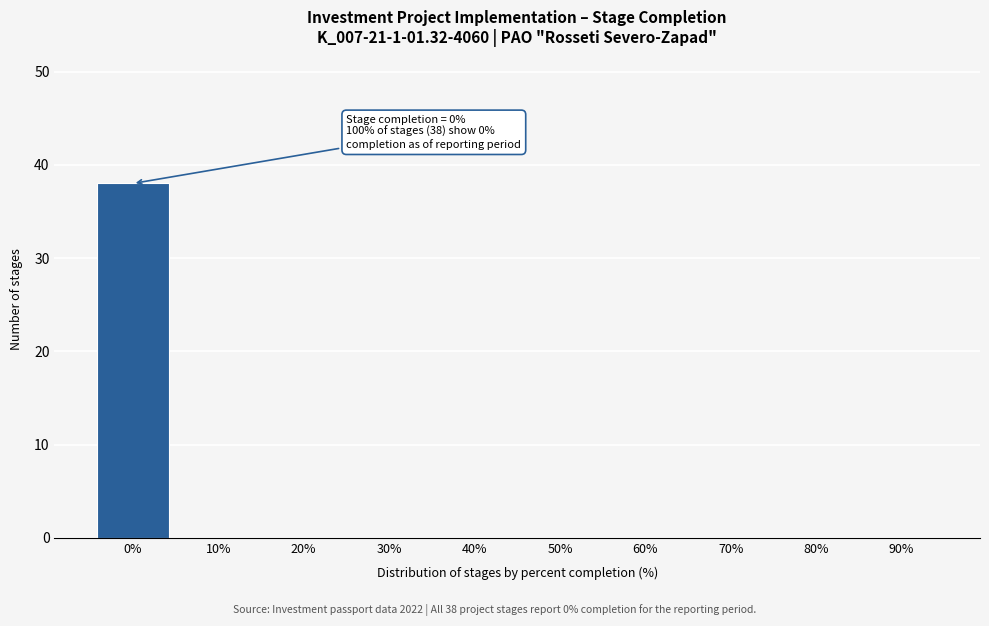

Reading left to right, extract all data points from this chart.

0%=38	10%=0	20%=0	30%=0	40%=0	50%=0	60%=0	70%=0	80%=0	90%=0